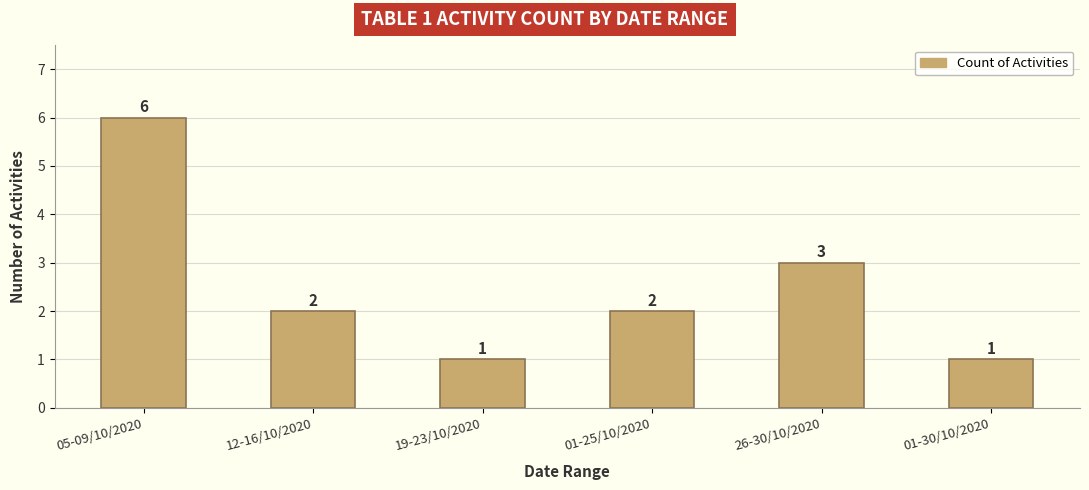

At which label does the data first exceed 2?

05-09/10/2020